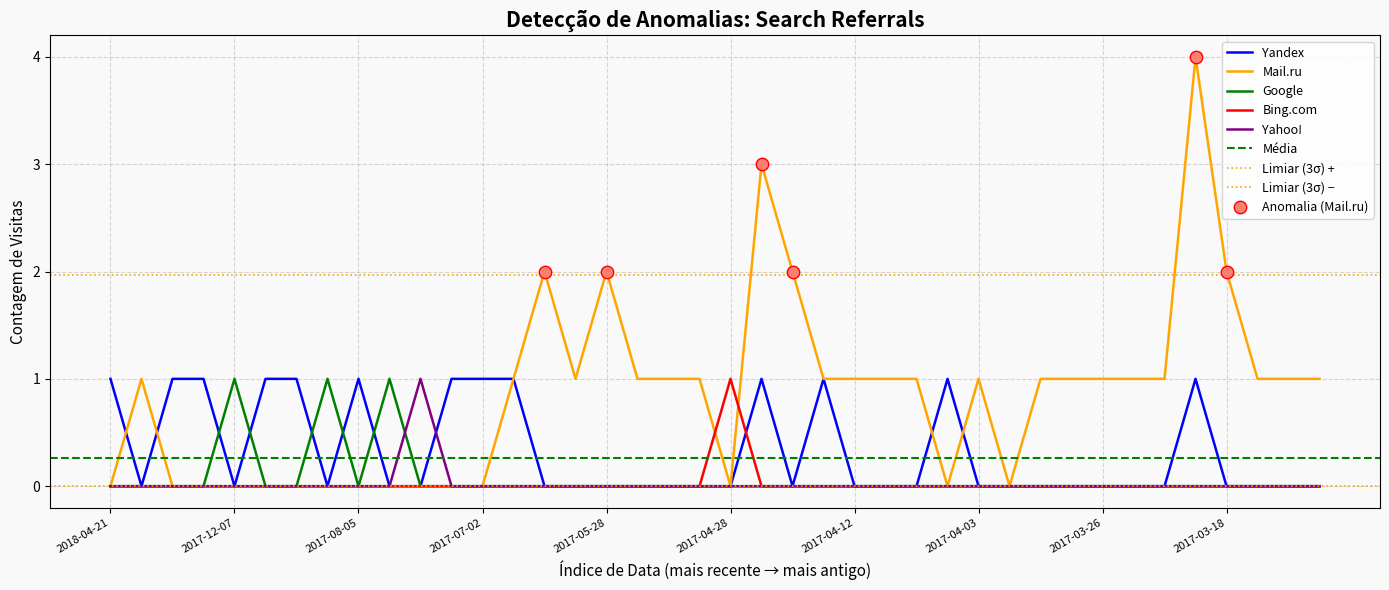

At which category is the sum across all series the highest?

2017-03-22